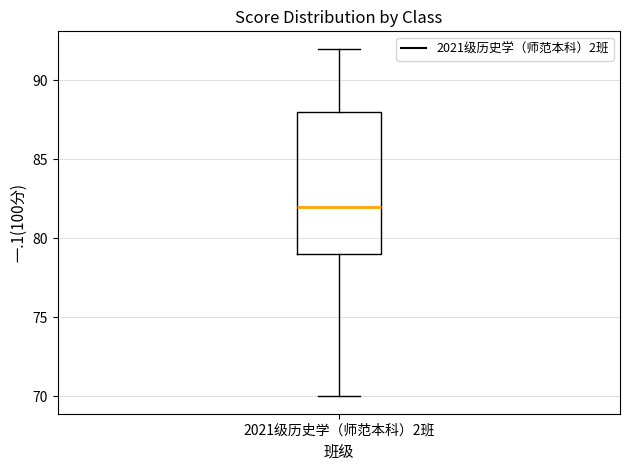

Where is the upper edge of the box for 2021级历史学（师范本科）2班 on the y-axis? The values are not printed on the chart, so give them approximately, as read against the axis.

88